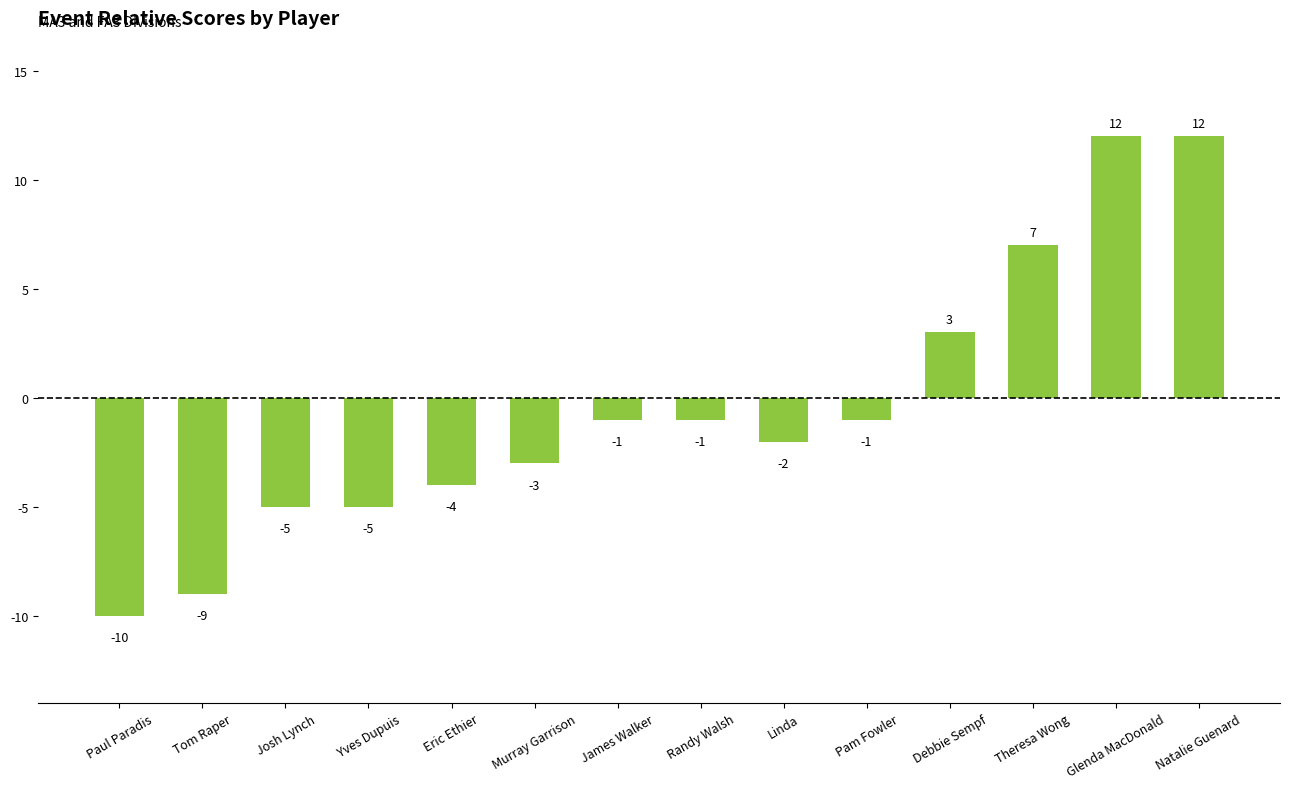

What is the maximum value shown in the chart?

12